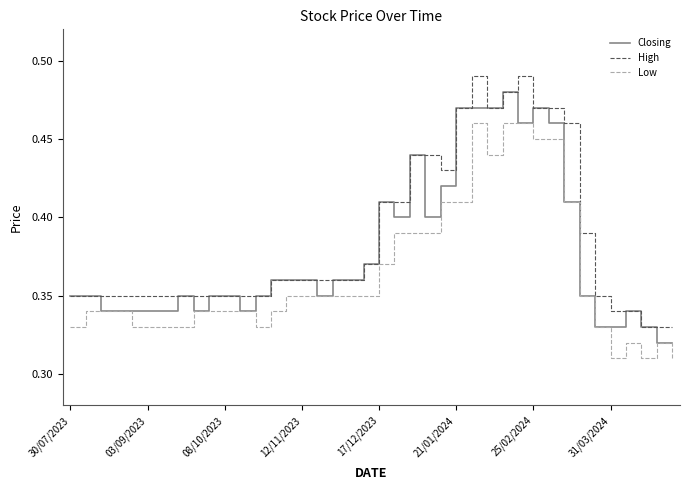

At how many categories does at least one series exceed 0?

40